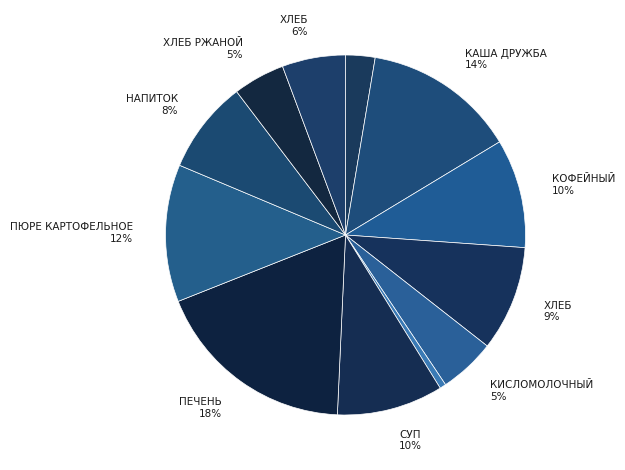

To the nearest percent, what is the average slice percentage?

8%